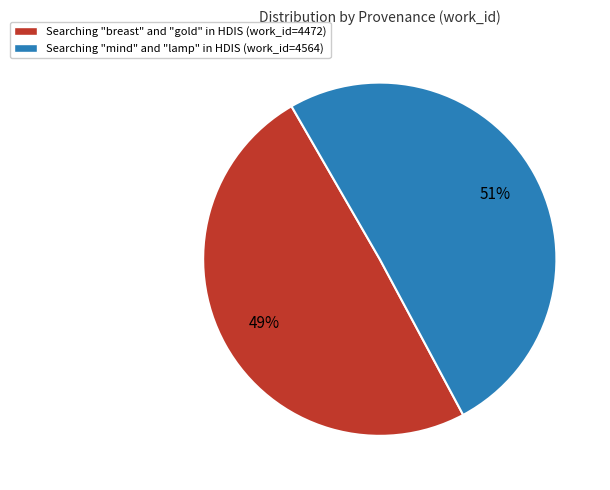

What is the smallest slice in the pie chart?

Searching "breast" and "gold" in HDIS